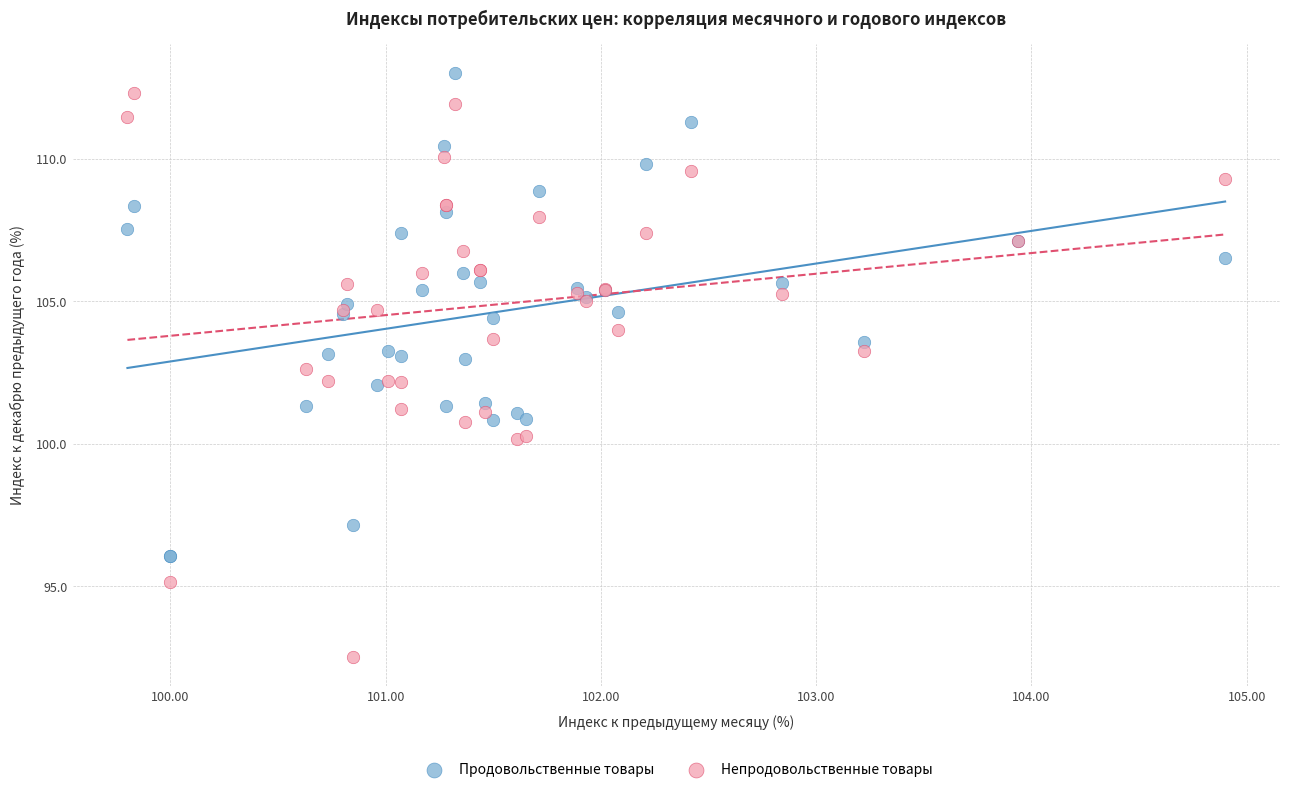

What are all the series names shown in the legend?

Продовольственные товары, Непродовольственные товары